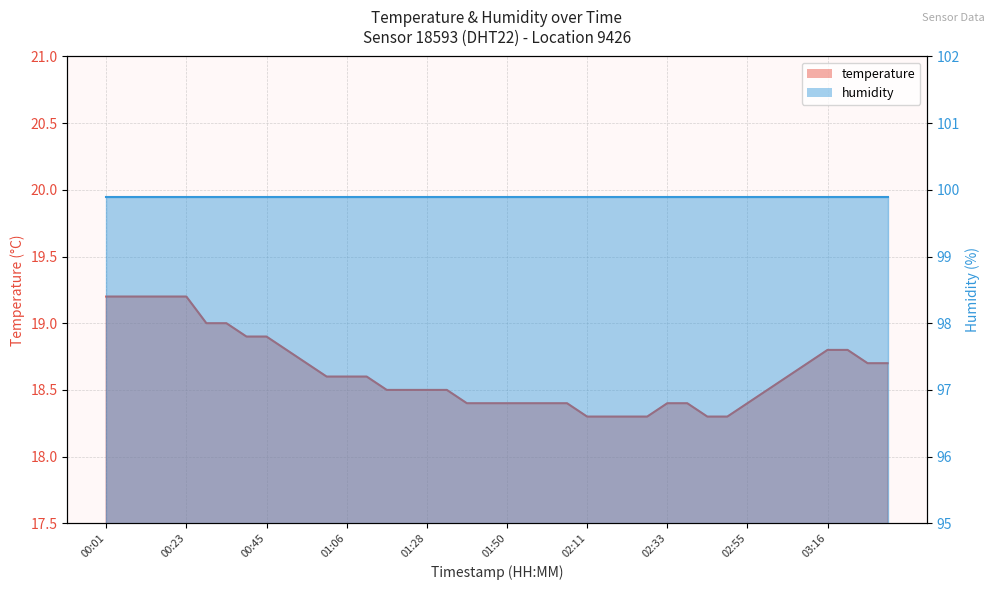

Count the values in the range 18 to 19.

35